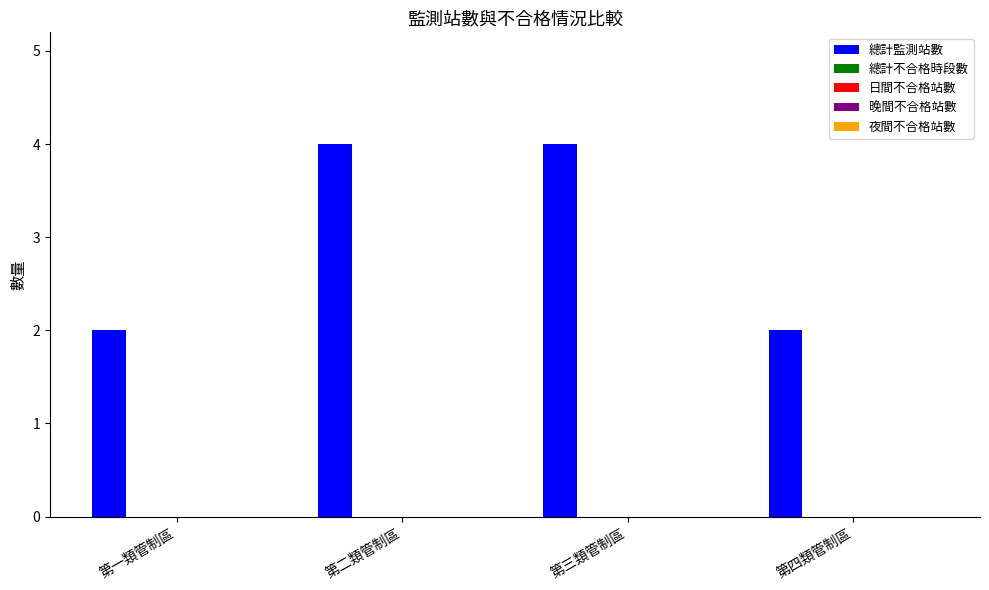

What is the greatest value displayed?

4